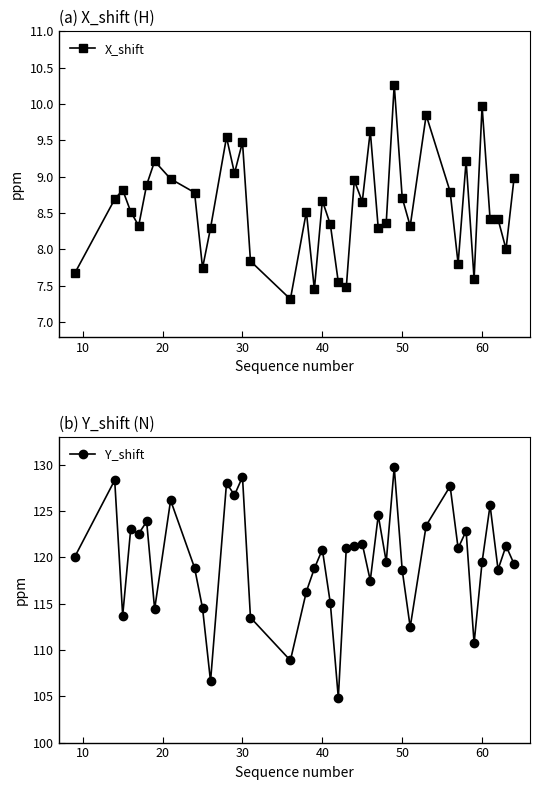

True or false: X_shift has a value of 8.7 at 40.

True